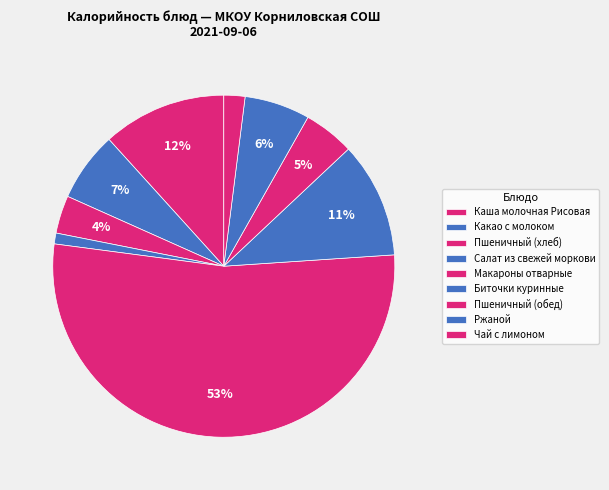

True or false: Каша молочная Рисовая accounts for 12% of the total.

True